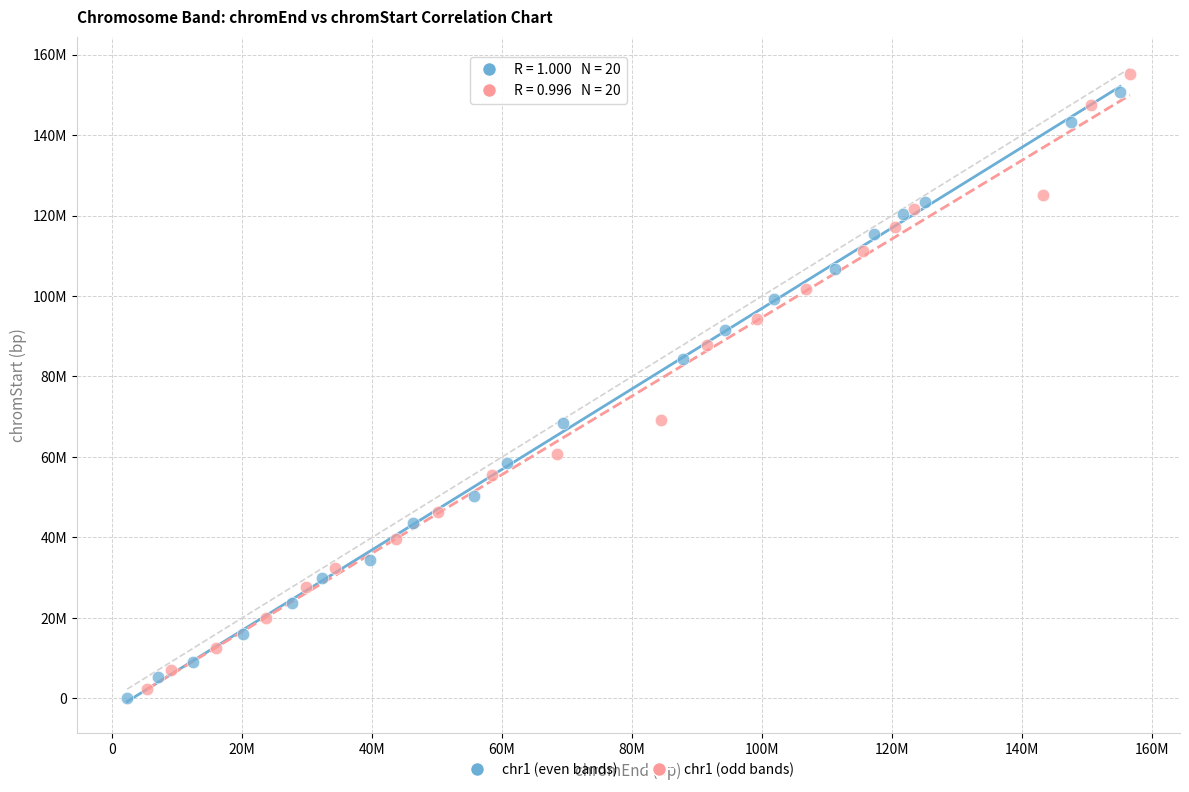

Which series reaches the maximum Y coordinate?

chr1 (odd bands)